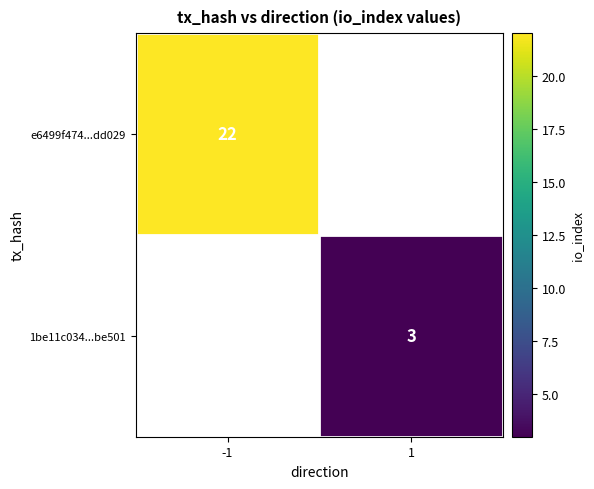

The 1be11c034...be501 series shows 5 at 1. True or false?

False